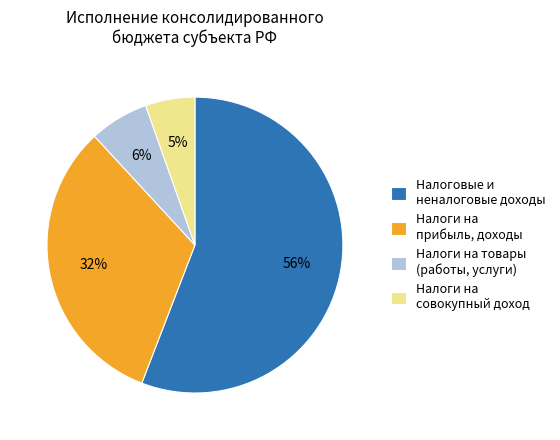

To the nearest percent, what is the average slice percentage?

25%